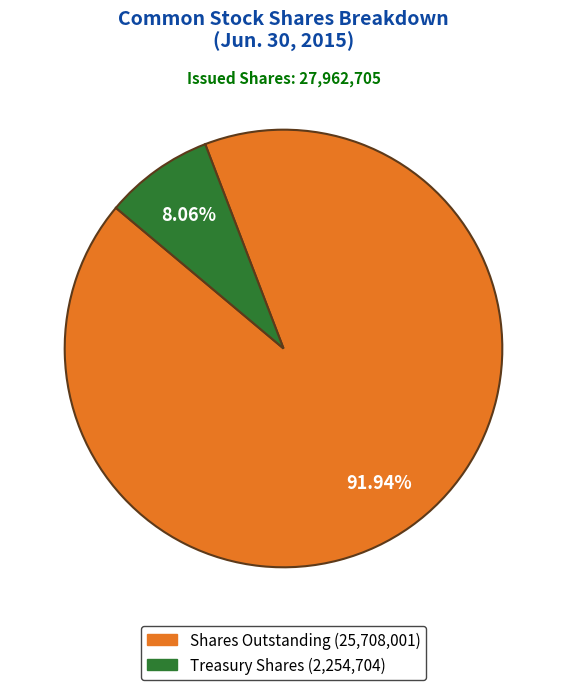

Is there any slice that represents more than half of the pie?

Yes